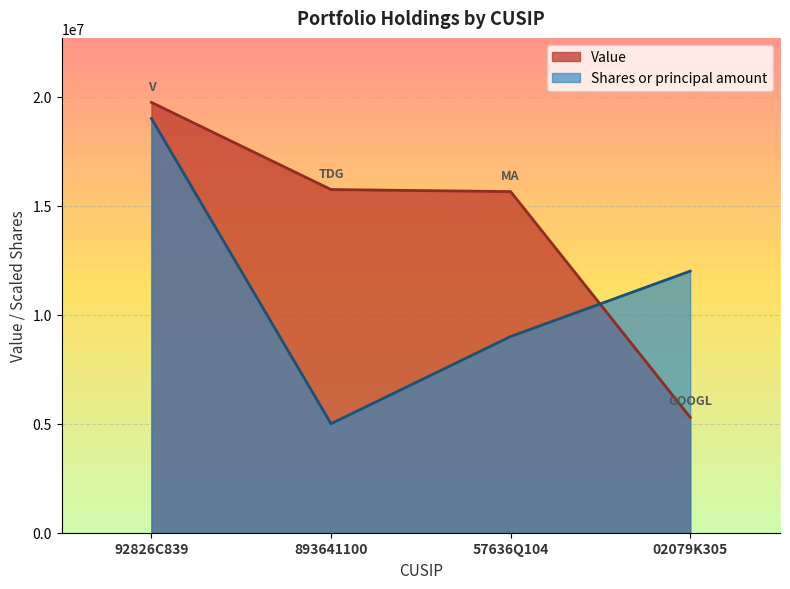

What is the sum of the Value values at 92826C839 and 02079K305?

25031000